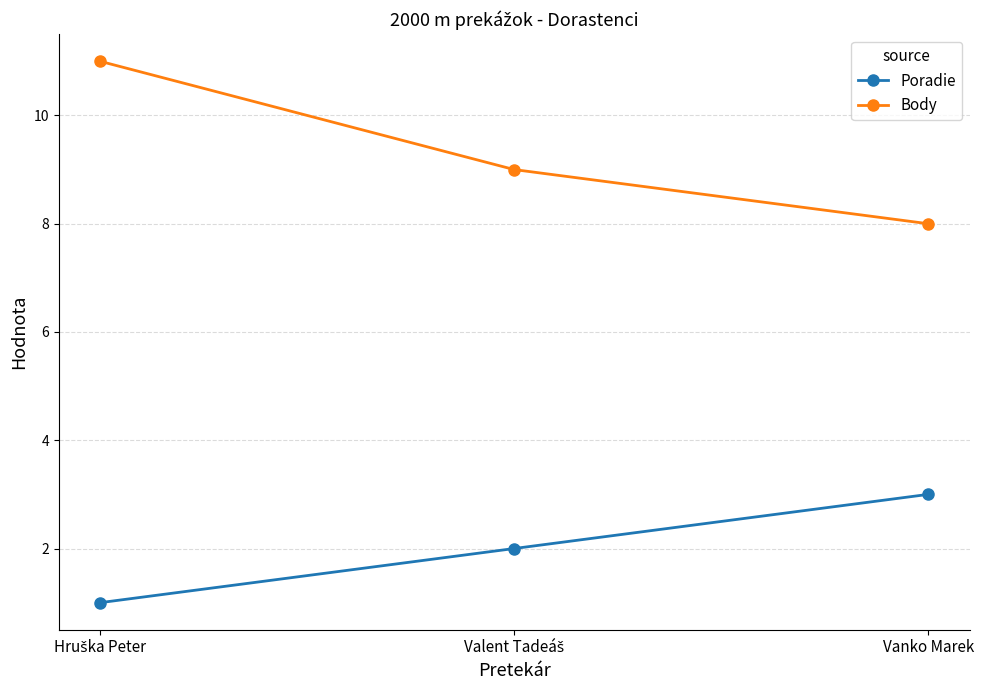

Rank the series by their average value, from highest to lowest.

Body, Poradie